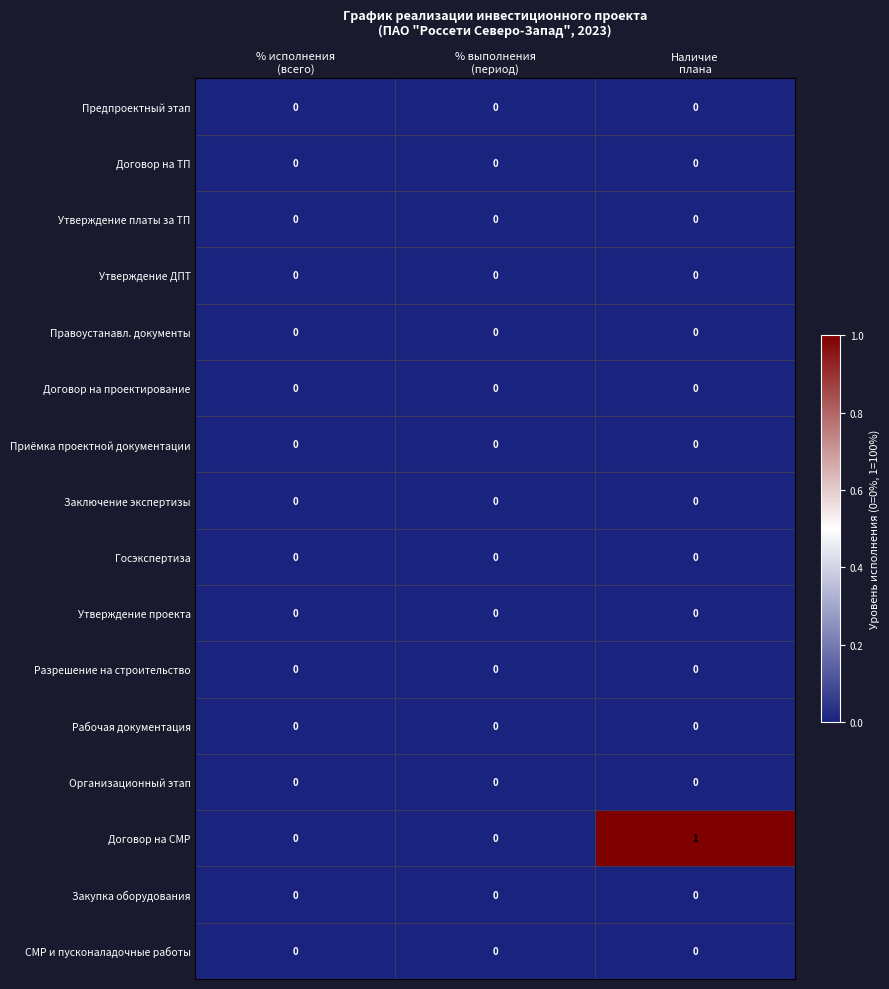

Which series has the largest total across all categories?

Договор на СМР